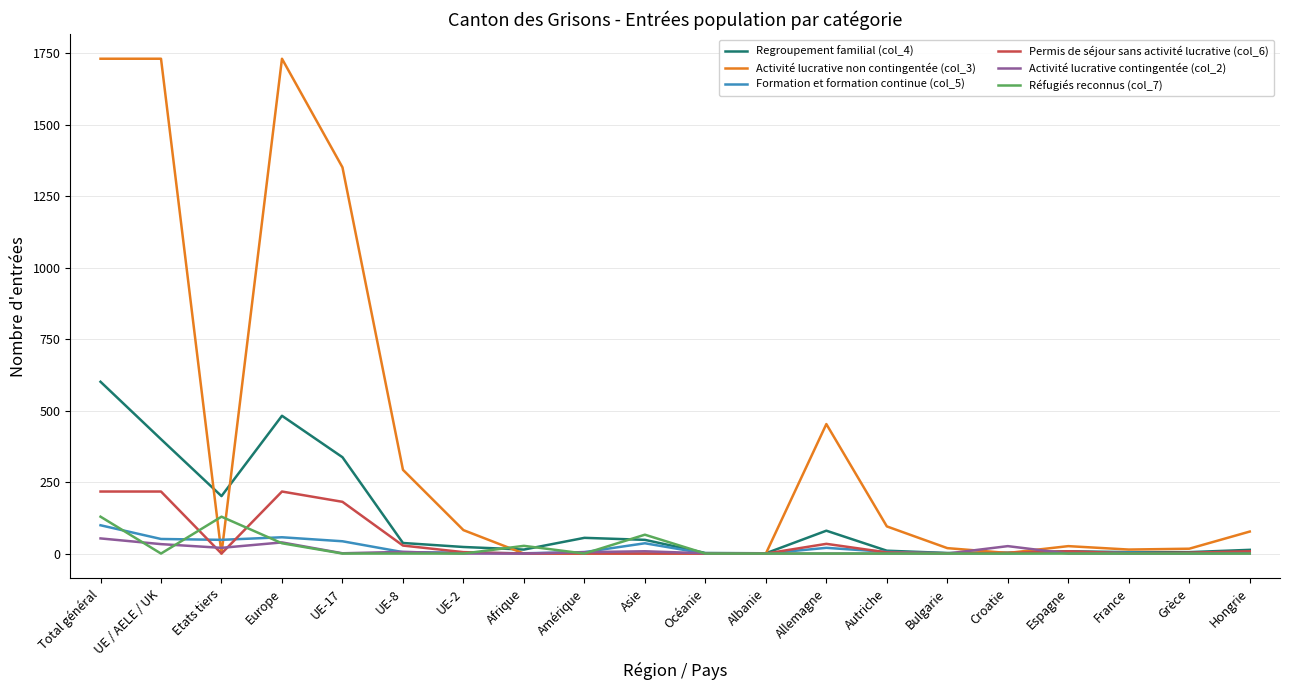

Is this an area chart (filled region under the line)?

No